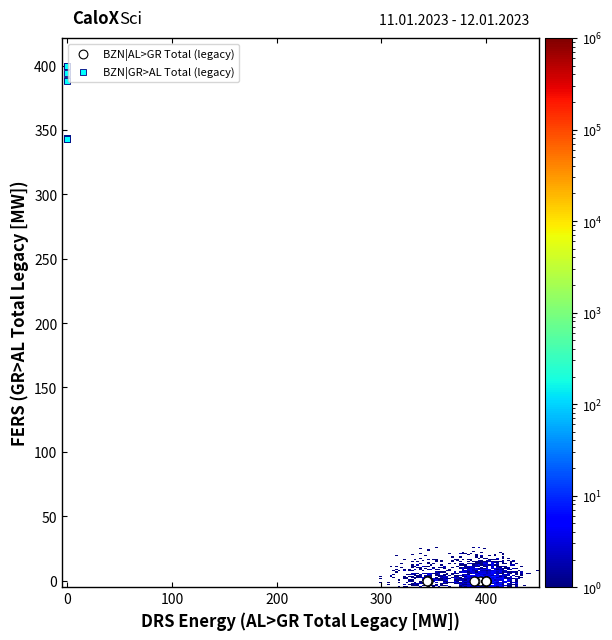

Which series reaches the maximum Y coordinate?

BZN|GR>AL Total (legacy)